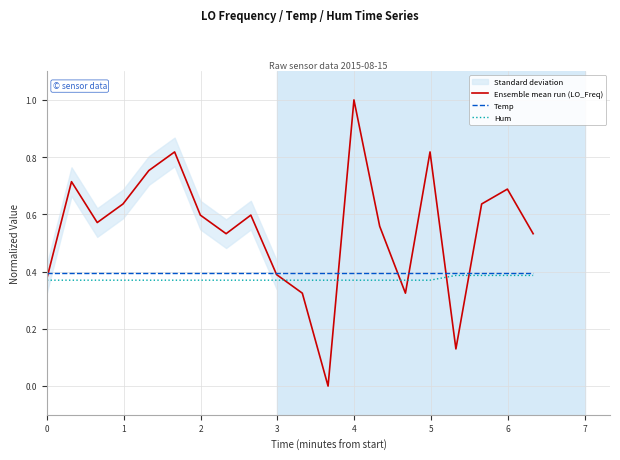

True or false: Temp and Hum intersect in this chart.

False